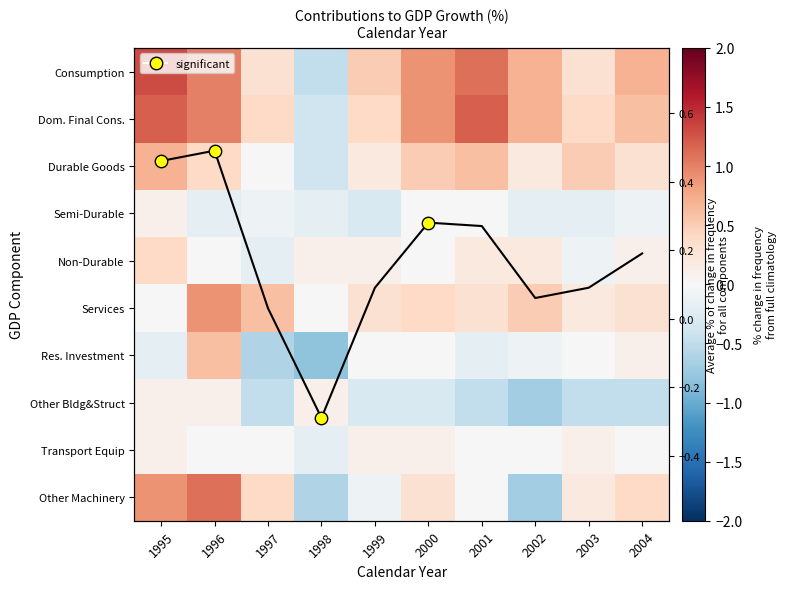

The Services series shows 0.1 at 2002. True or false?

False